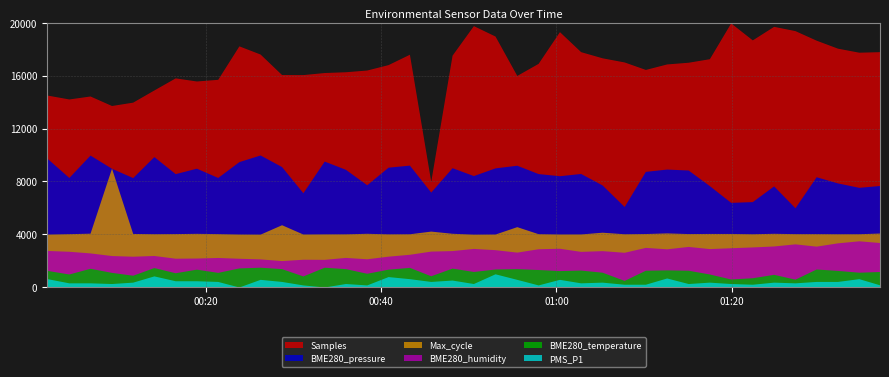

Rank the series by their maximum value, from highest to lowest.

Samples, BME280_pressure, Max_cycle, BME280_humidity, BME280_temperature, PMS_P1